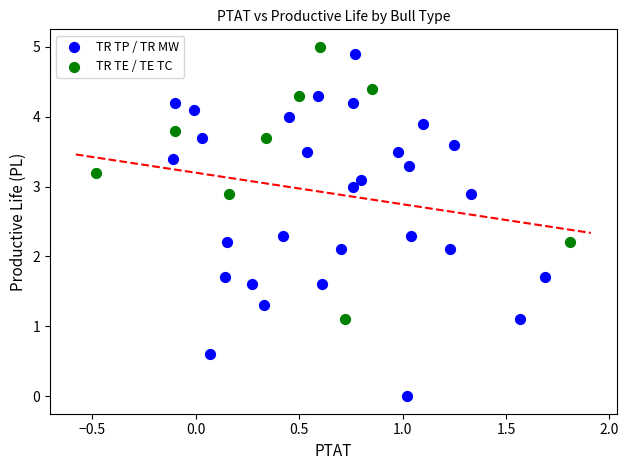

Which series reaches the minimum Y coordinate?

TR TP / TR MW